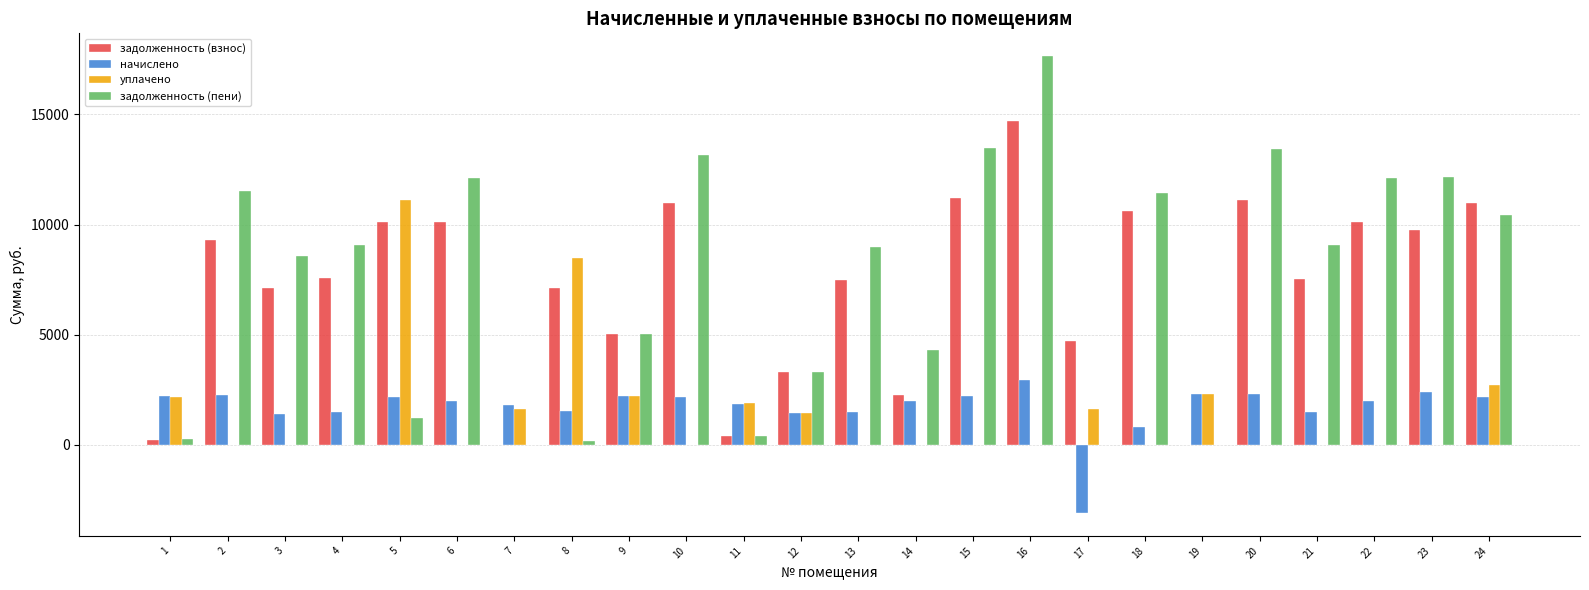

What is the maximum value for задолженность (взнос)?

14714.6